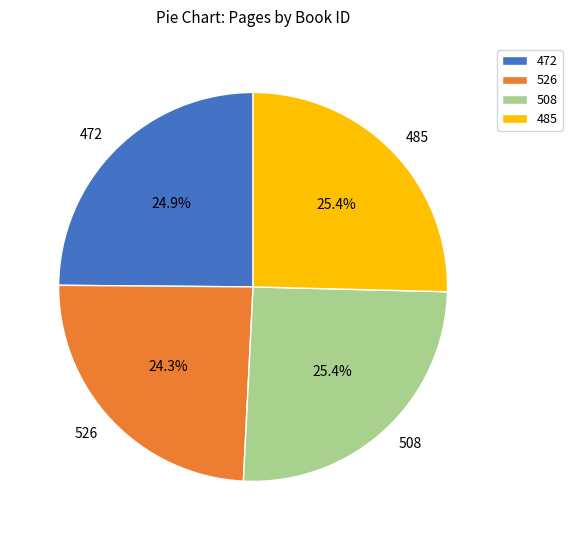

Between 485 and 472, which is larger?

485